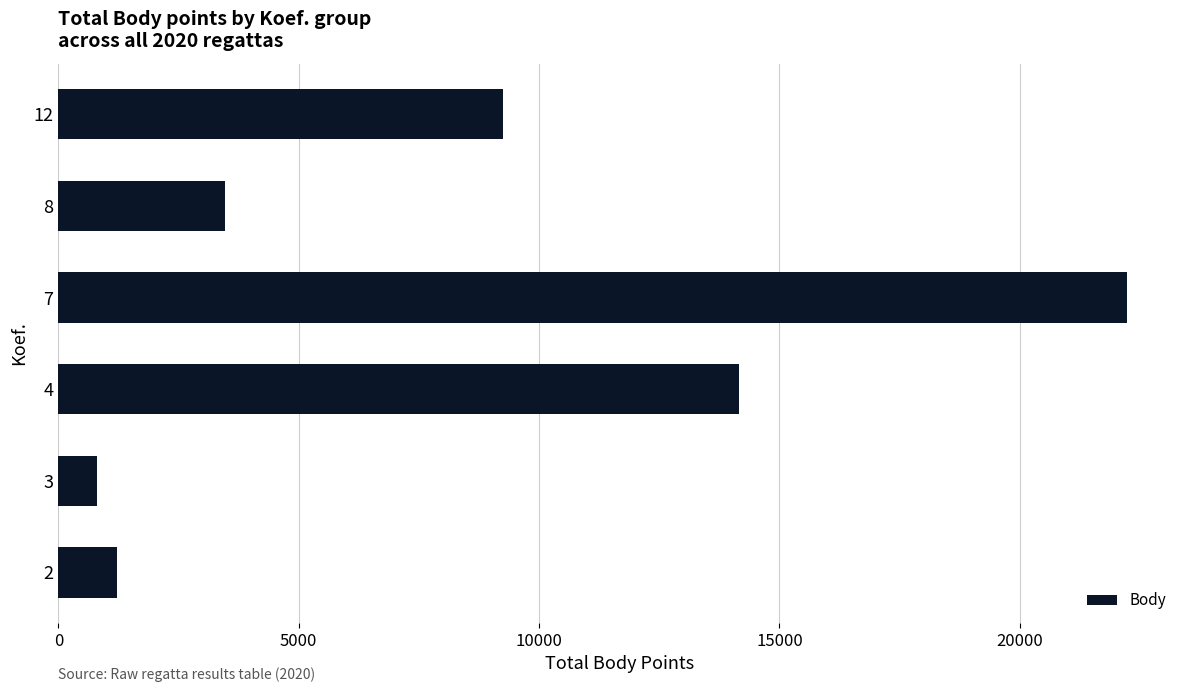

What is the difference between the maximum and second lowest values?

20997